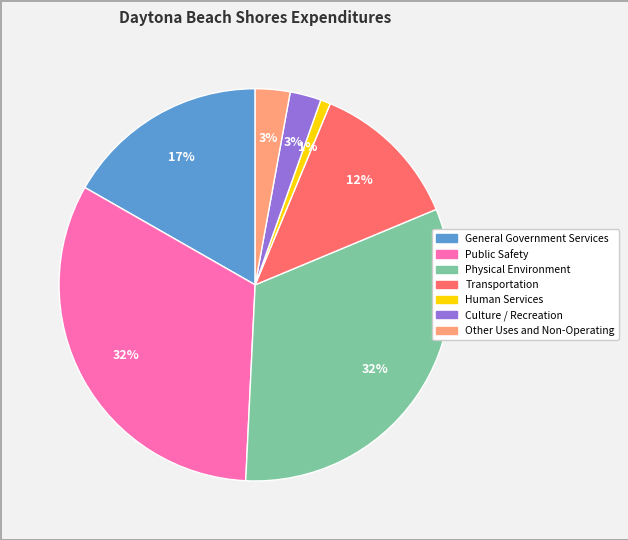

Does Physical Environment represent more than half of the total?

No